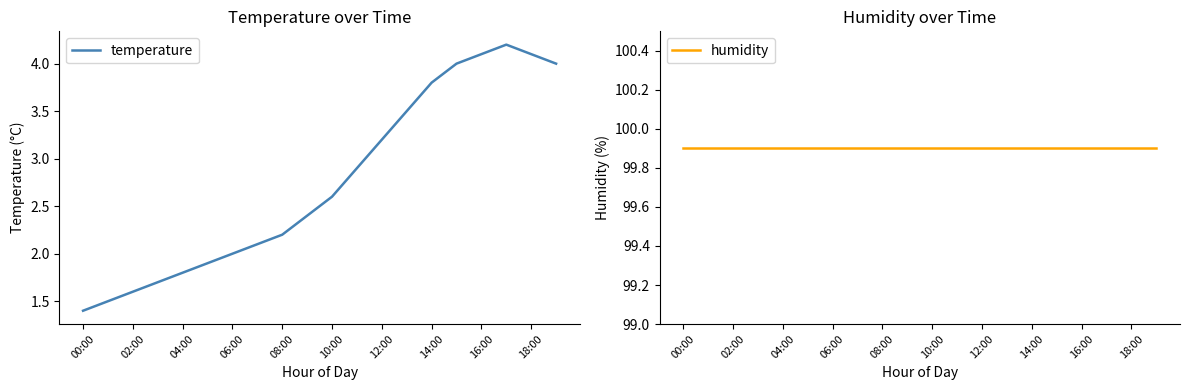

Which series has the widest spread of values?

temperature